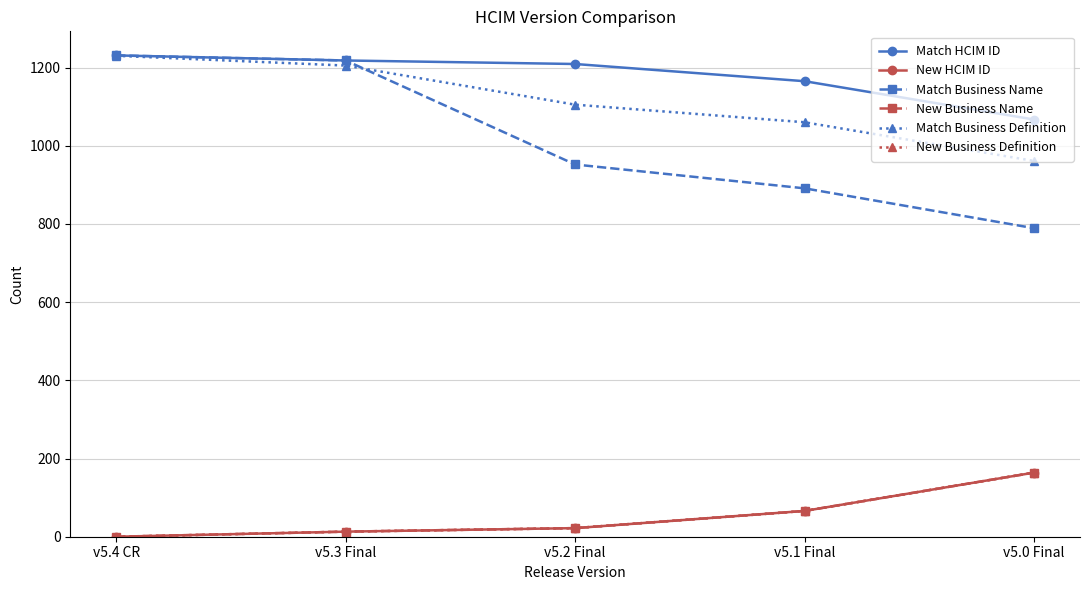

Which series has the widest spread of values?

Match Business Name